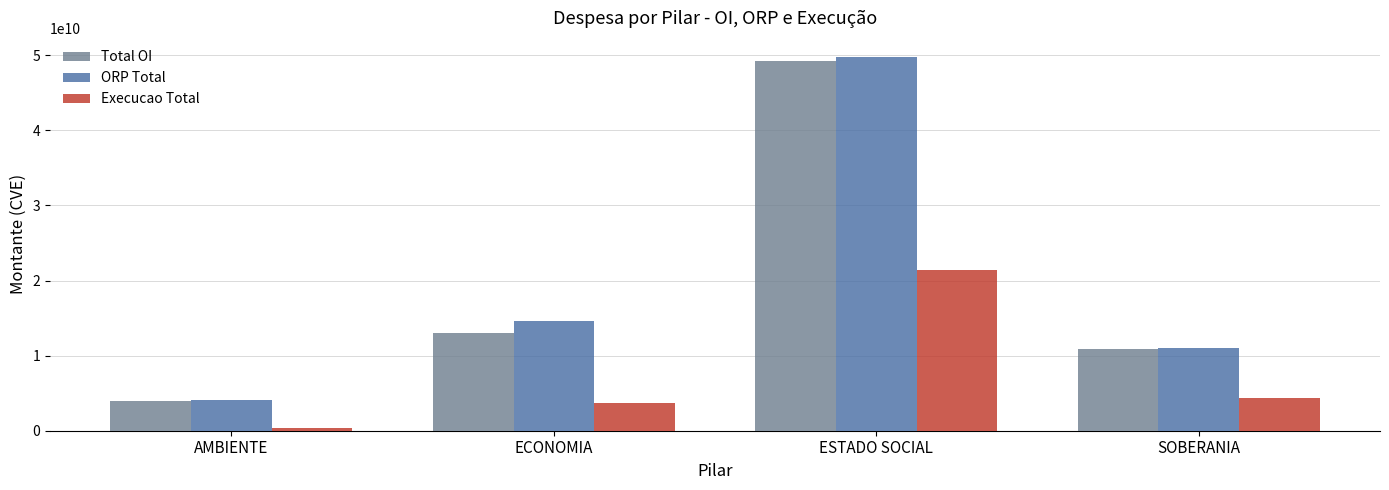

What are all the series names shown in the legend?

Total OI, ORP Total, Execucao Total